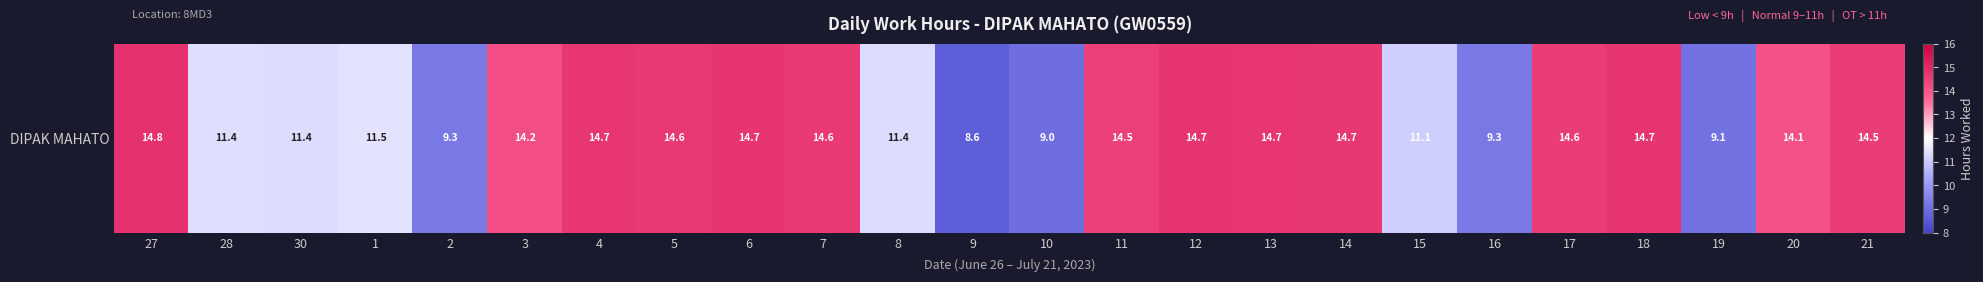

What is the difference between the second highest and minimum values?

6.1